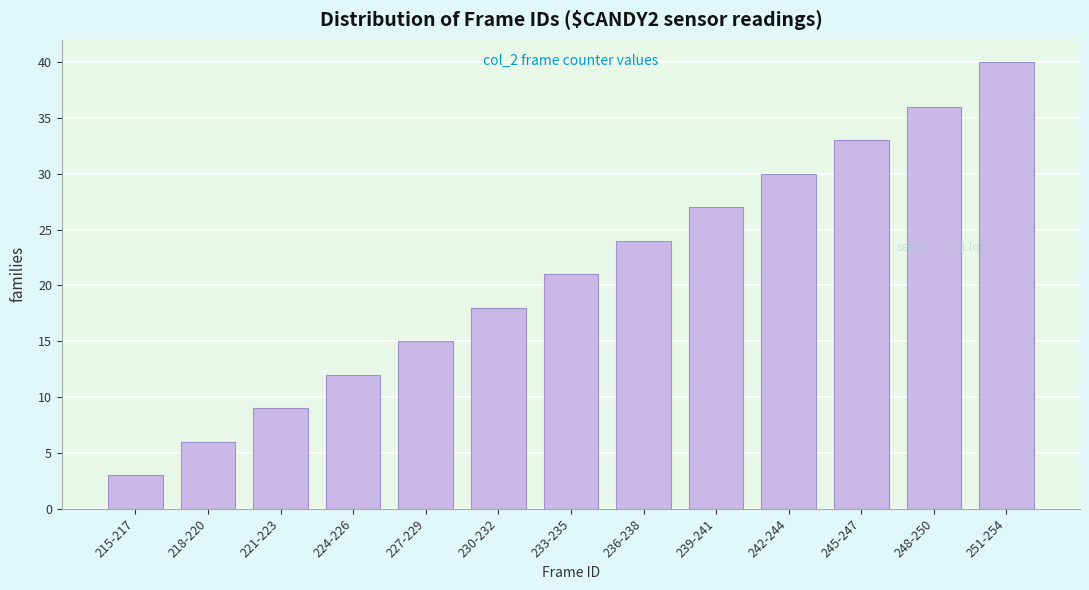

Reading left to right, transcribe all the data shown in this chart.

3	6	9	12	15	18	21	24	27	30	33	36	40